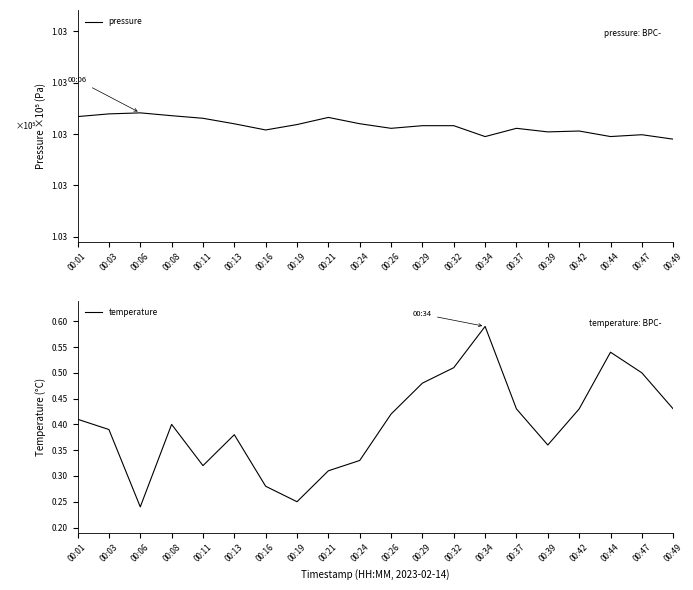

What is the average value of the pressure series?

1.0